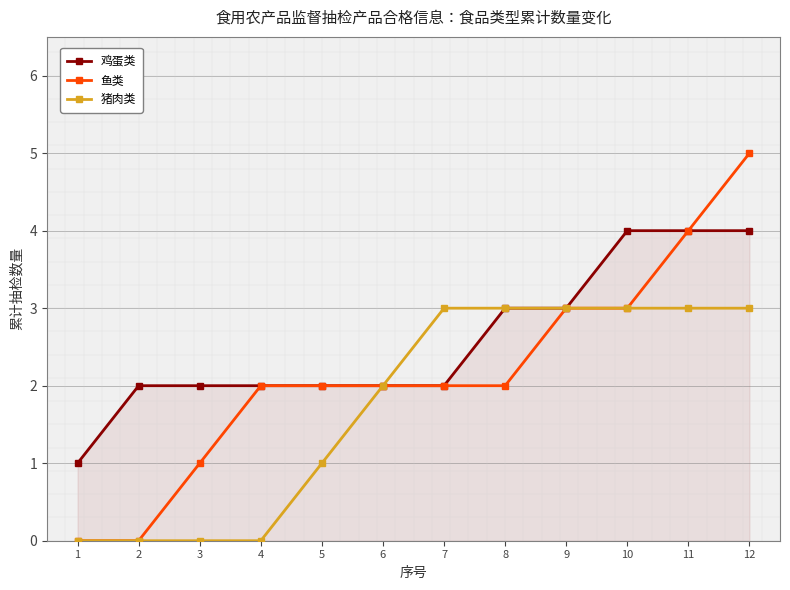

Which category has the highest value across all series?

12